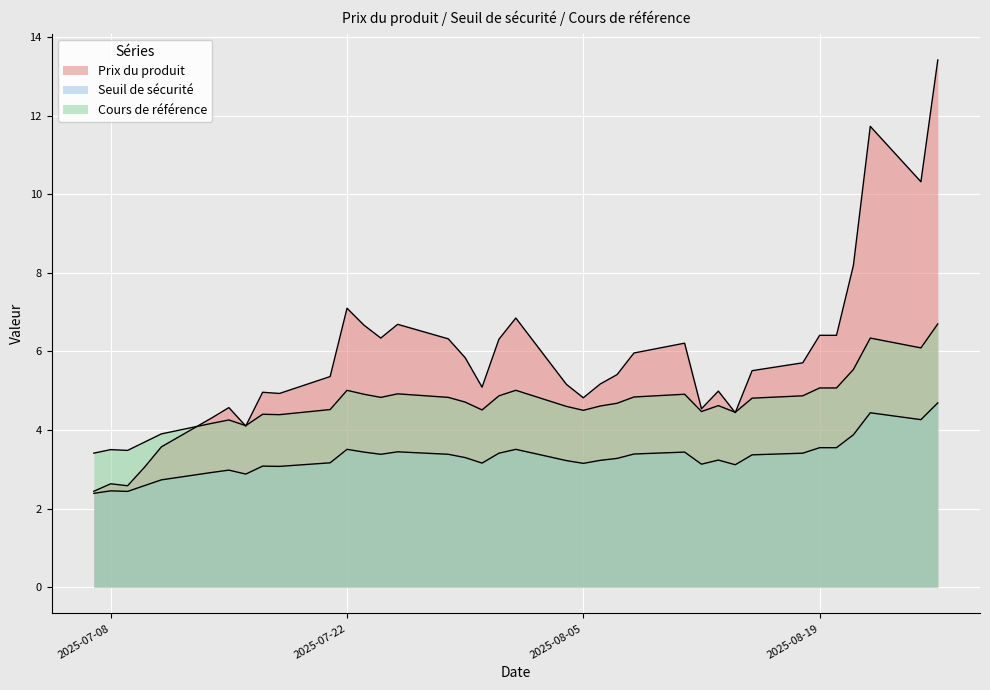

What is the difference between the maximum and minimum values in the Prix du produit series?

11.0